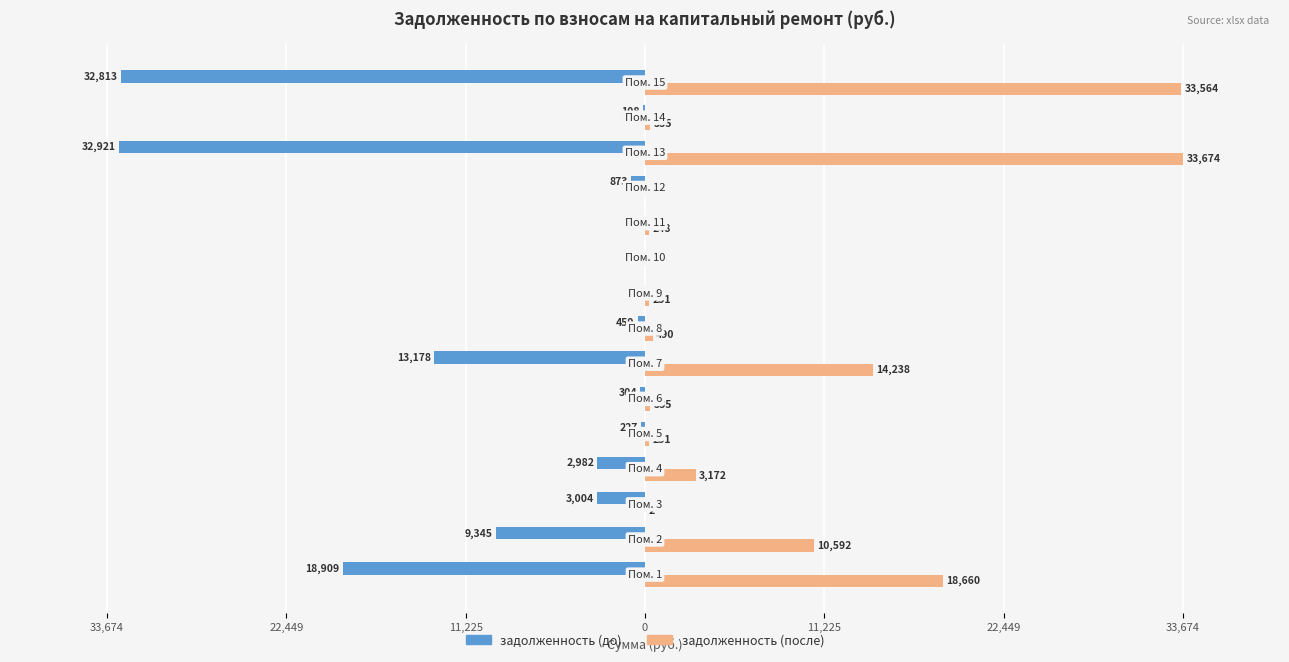

What is the difference between the maximum and minimum values in the задолженность (после) series?

33674.1